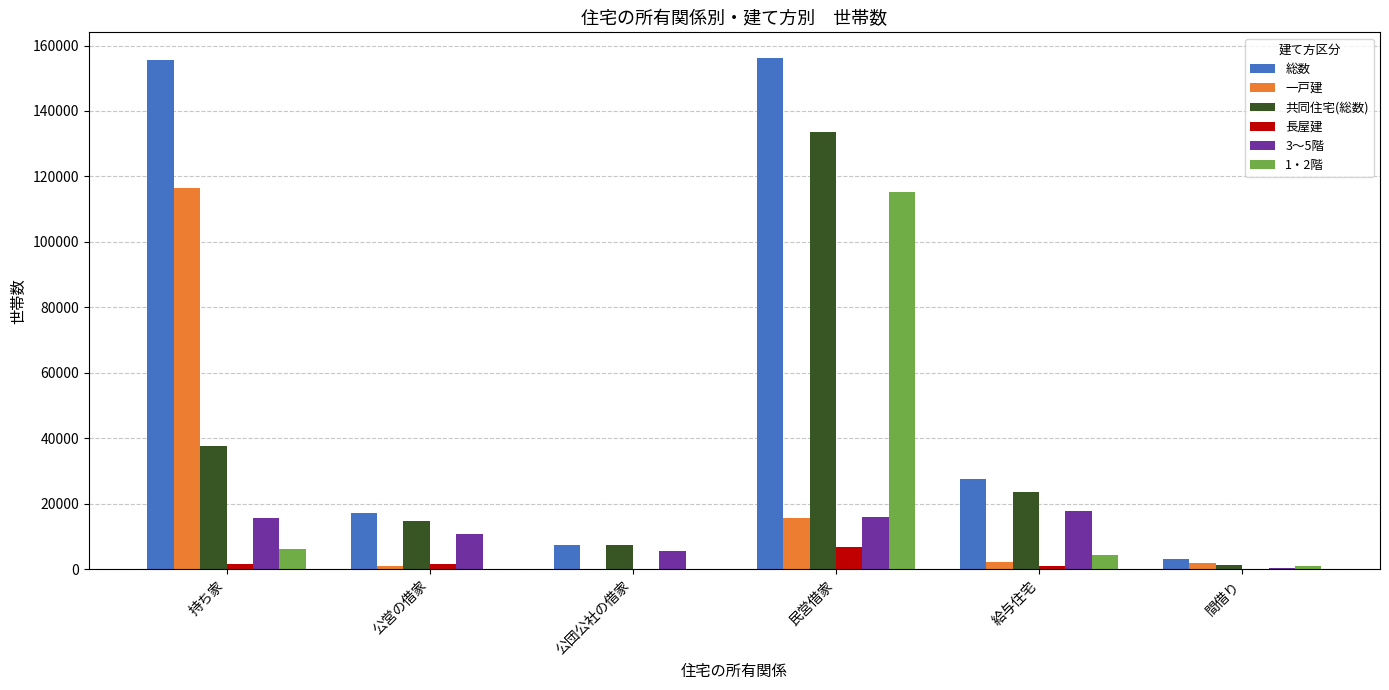

Between 公団公社の借家 and 給与住宅, which series saw the biggest shift?

総数